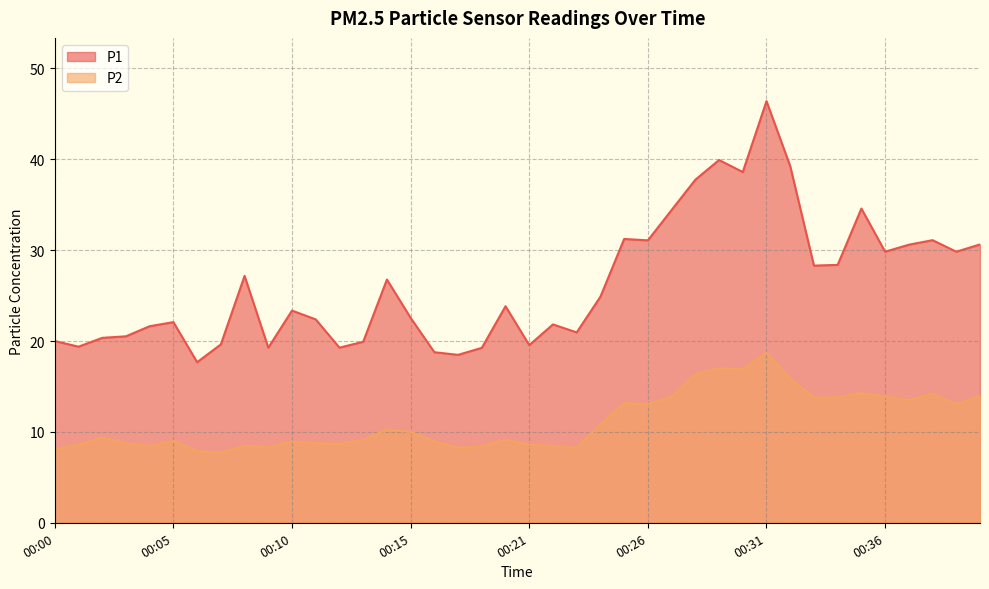

What is the sum of all P2 values?

446.5